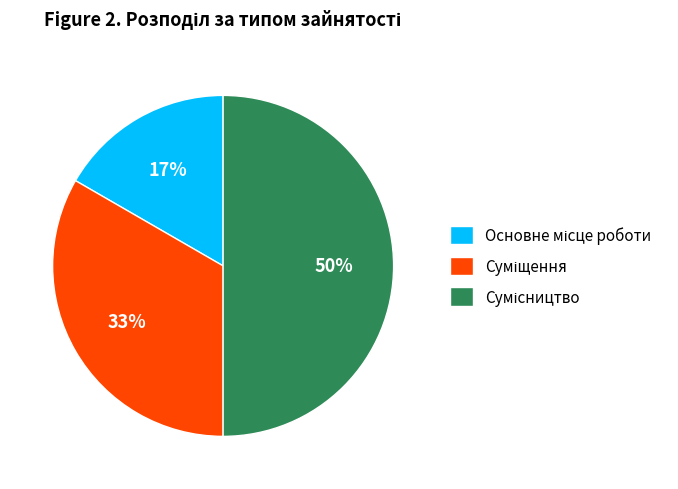

To the nearest percent, what is the average slice percentage?

33%